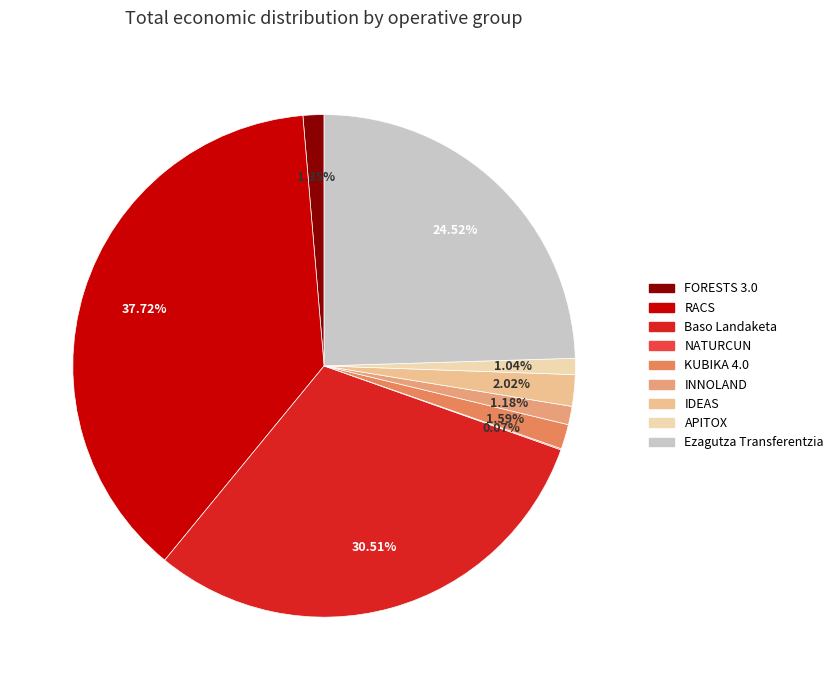

Is it true that IDEAS is 8% of the pie?

False